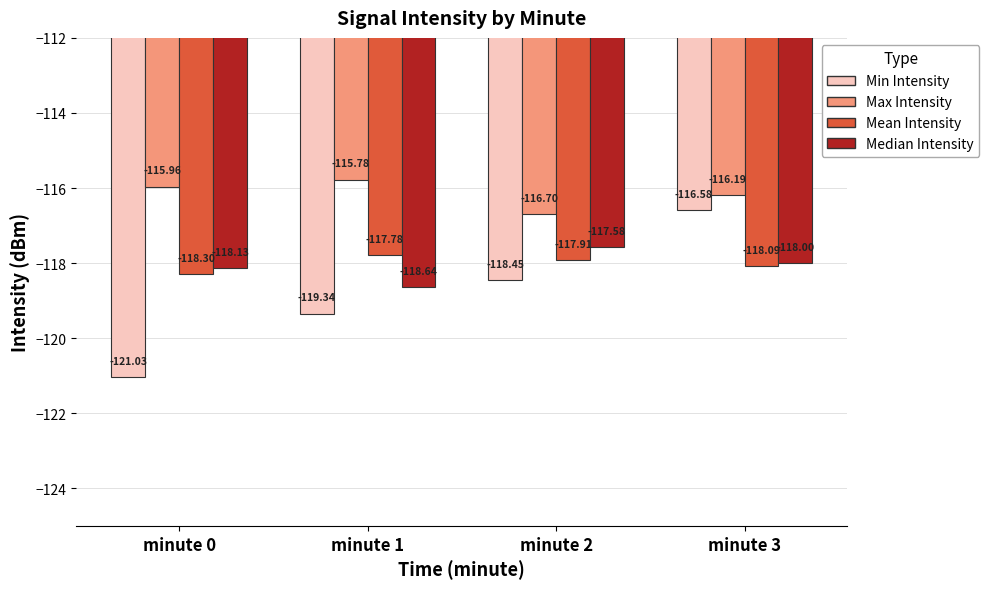

Between minute 0 and minute 2, which series saw the biggest shift?

Min Intensity